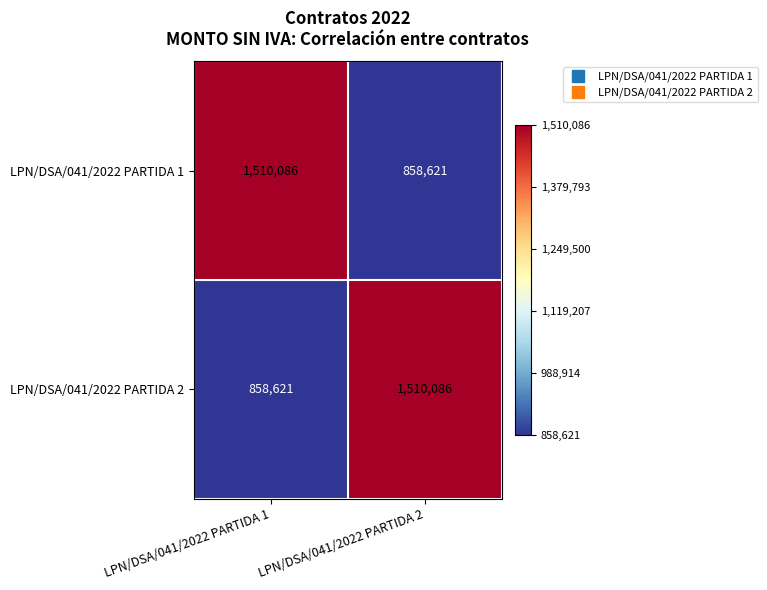

What is the spread (max minus min) of values at LPN/DSA/041/2022 PARTIDA 1?

651465